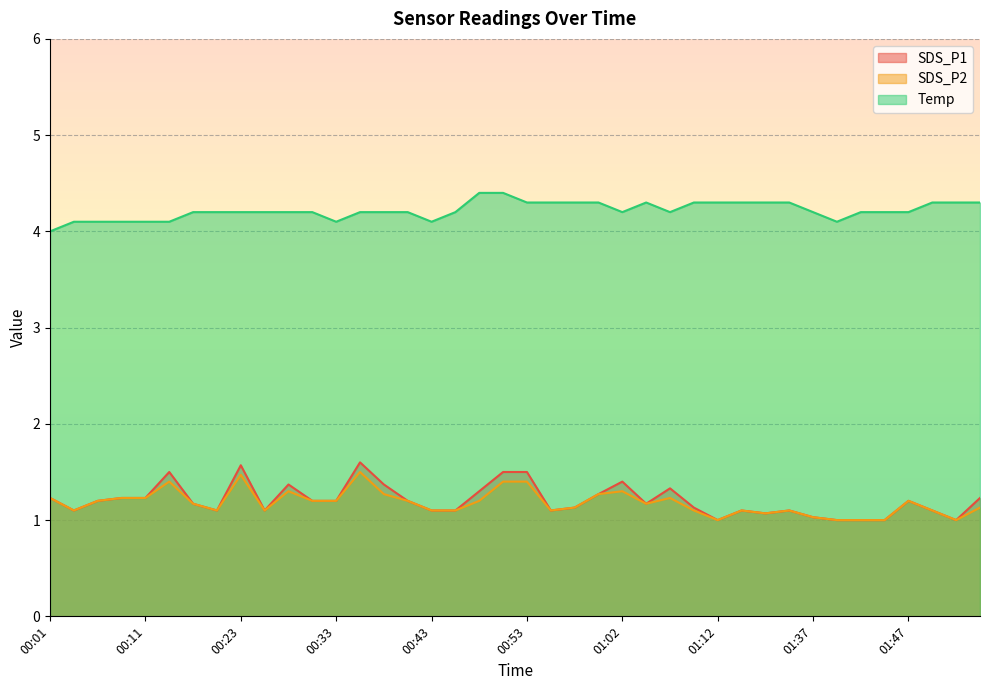

How many interior local peaks does the SDS_P1 series have?

9